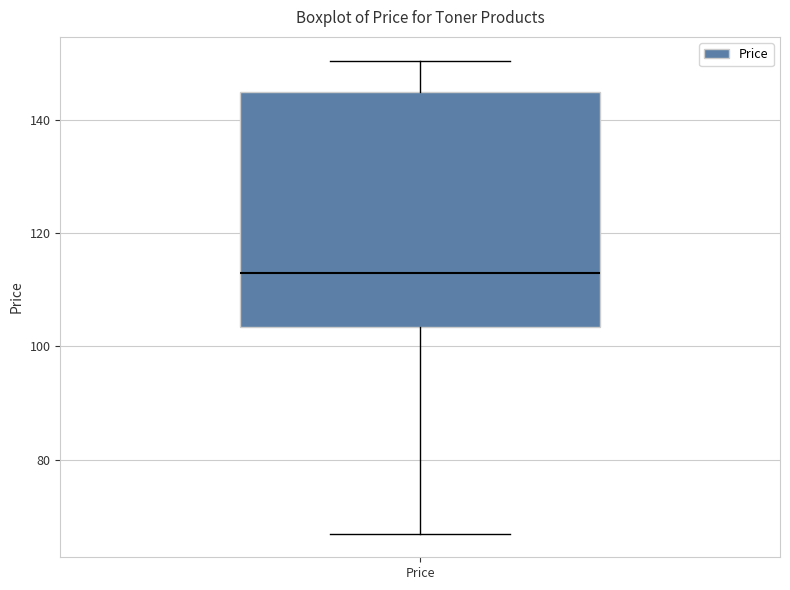

Read this box plot against the y-axis: the position of the median line, the range covered by the box, and the ends of both whiskers. The values are not printed on the chart, so give them approximately, as read against the axis.

median 112, box 104 to 144, whiskers 66 to 150